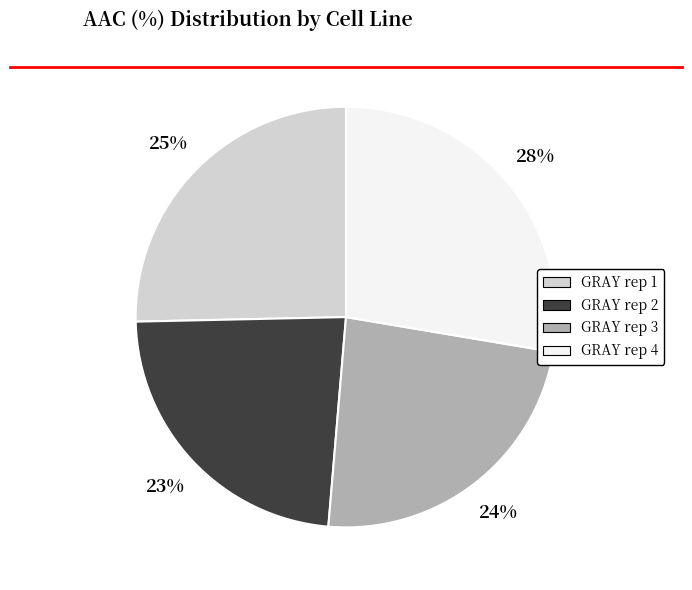

What is the ratio of the value at GRAY rep 4 to the value at GRAY rep 1?

1.1